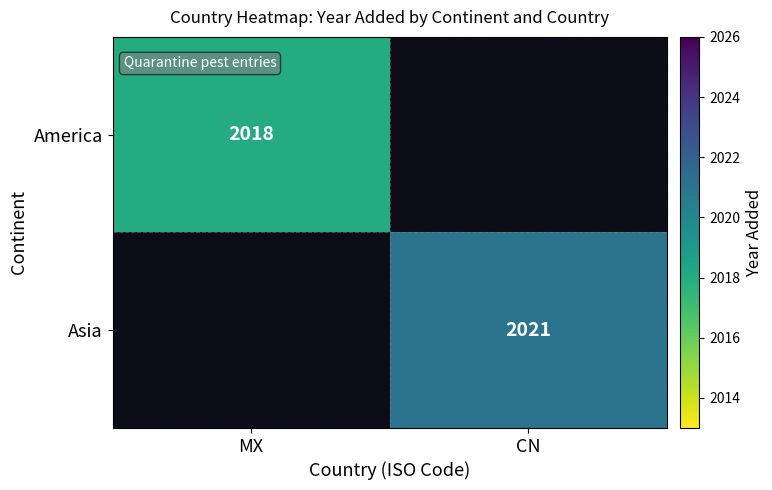

True or false: America has a value of 744 at MX.

False